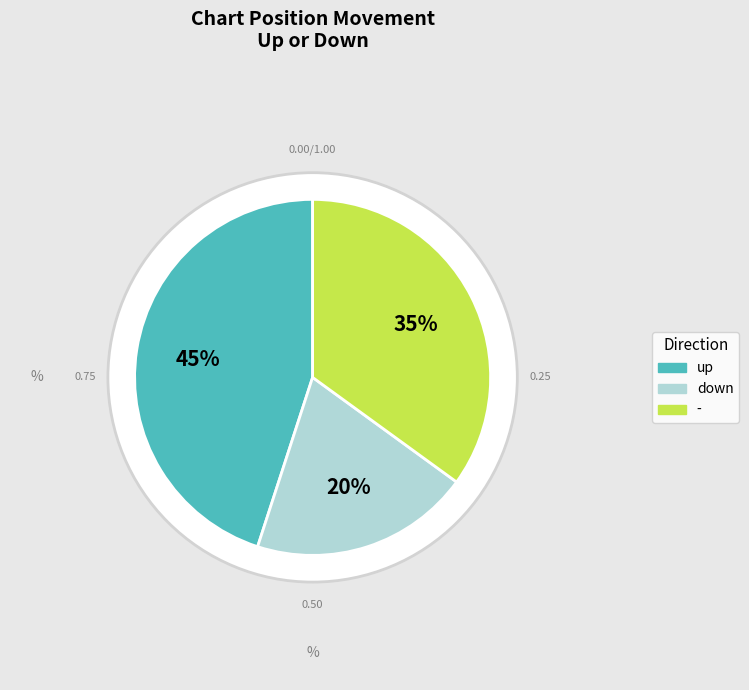

What is the change in value from up to -?

-10